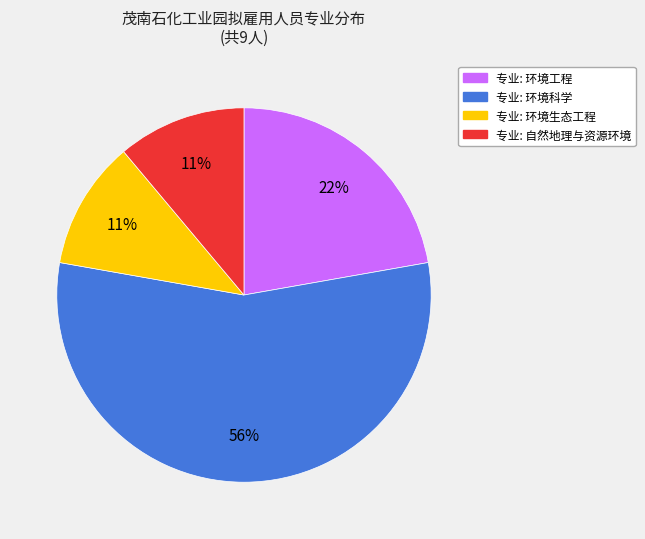

Does any single category account for the majority?

Yes